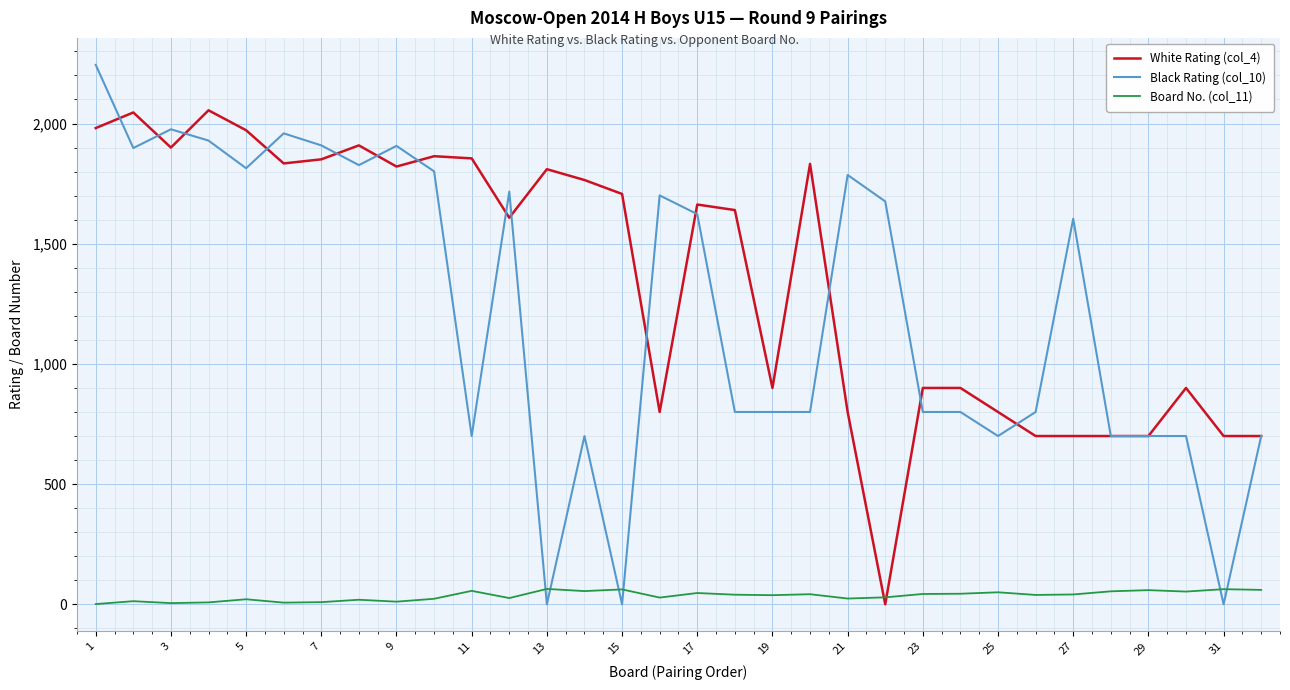

What is the greatest value displayed?

2244